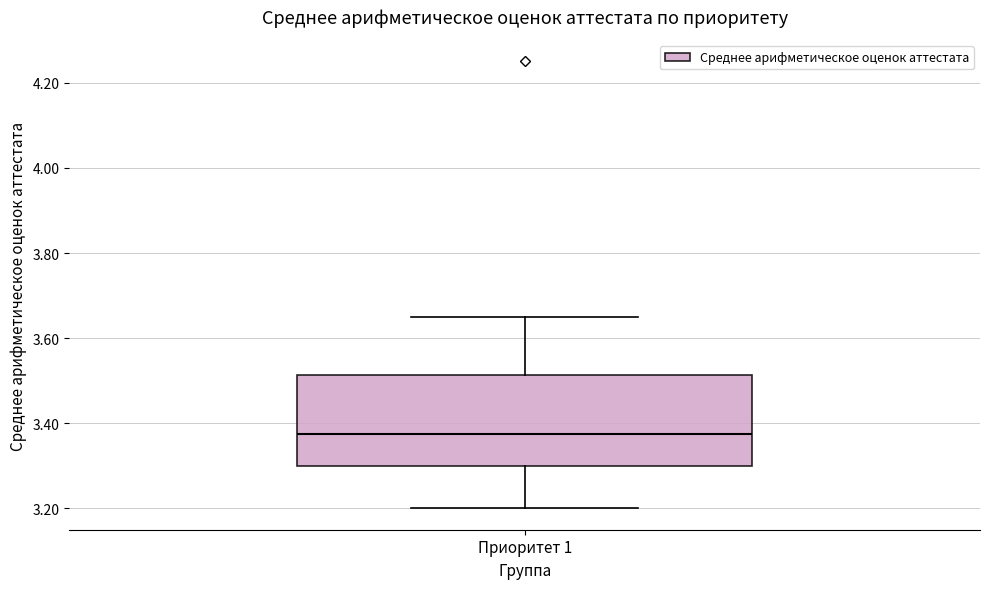

Transcribe this box plot: give where the median line is, the range the box spans, and where the two whiskers end, as read against the y-axis. The values are not printed on the chart, so give them approximately, as read against the axis.

median 3.38, box 3.30 to 3.52, whiskers 3.20 to 3.66